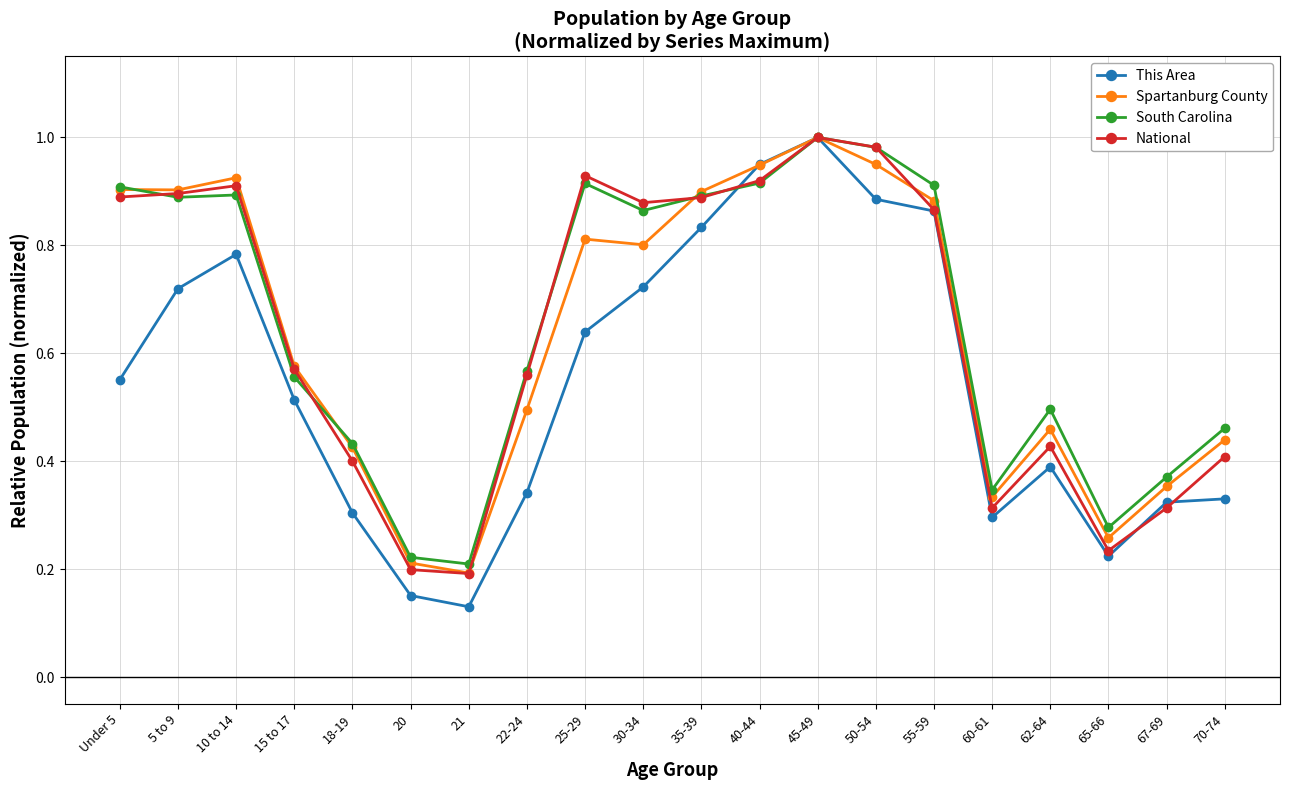

The This Area series shows 0.1 at 60-61. True or false?

False